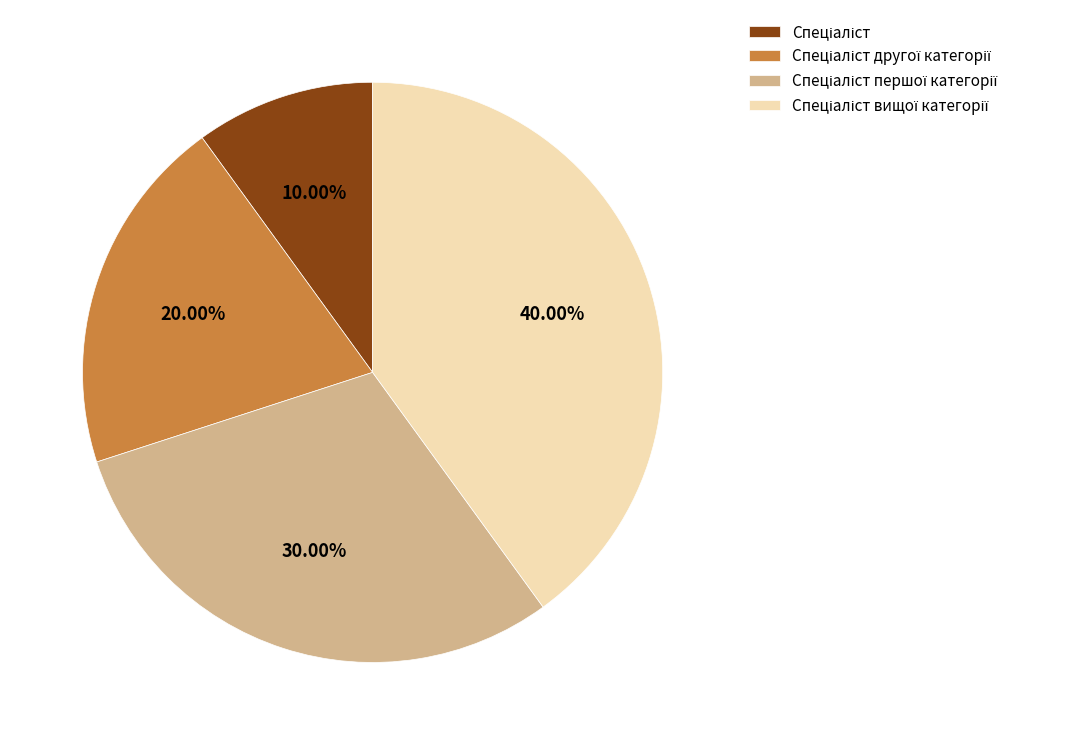

Is there any slice that represents more than half of the pie?

No